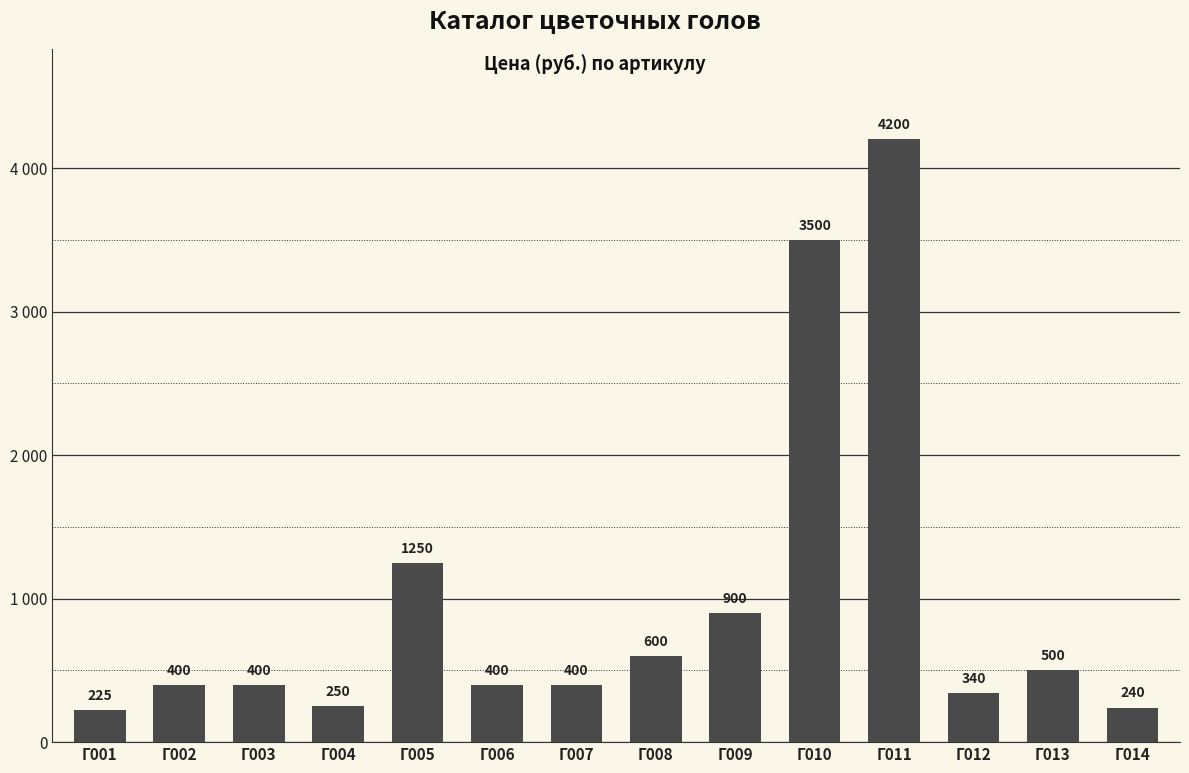

List the labels in order of value, largest first.

Г011, Г010, Г005, Г009, Г008, Г013, Г002, Г003, Г006, Г007, Г012, Г004, Г014, Г001